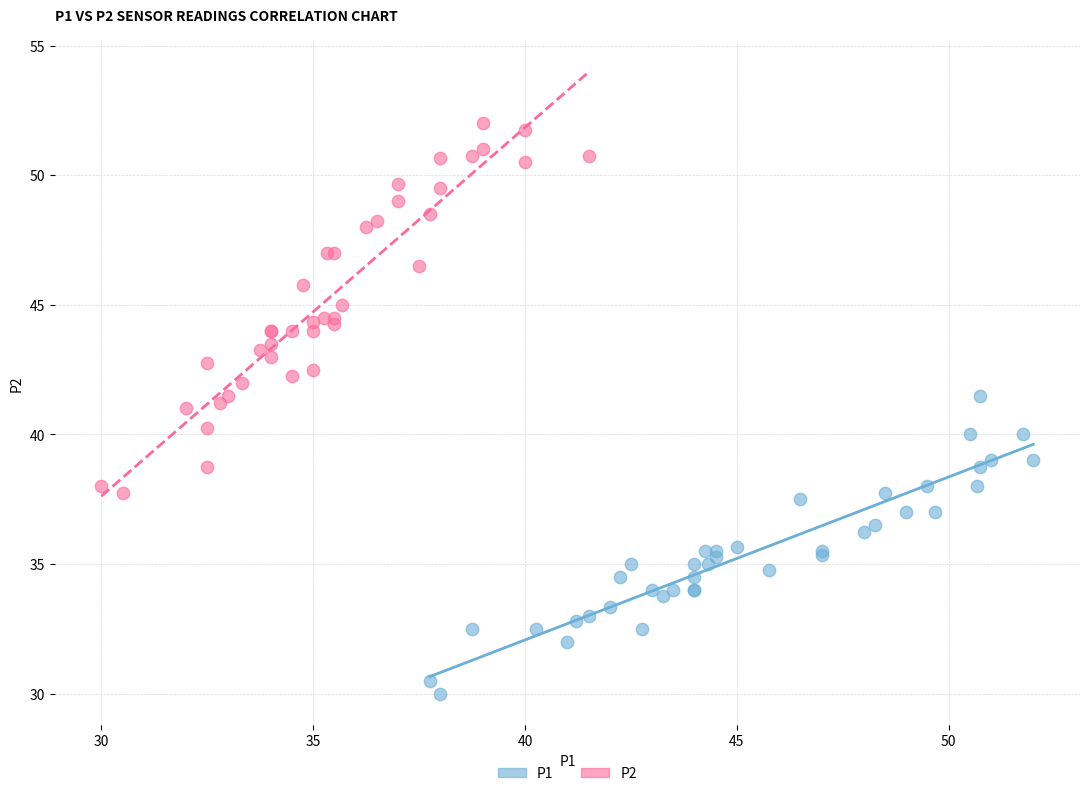

Which series reaches the maximum Y coordinate?

P2